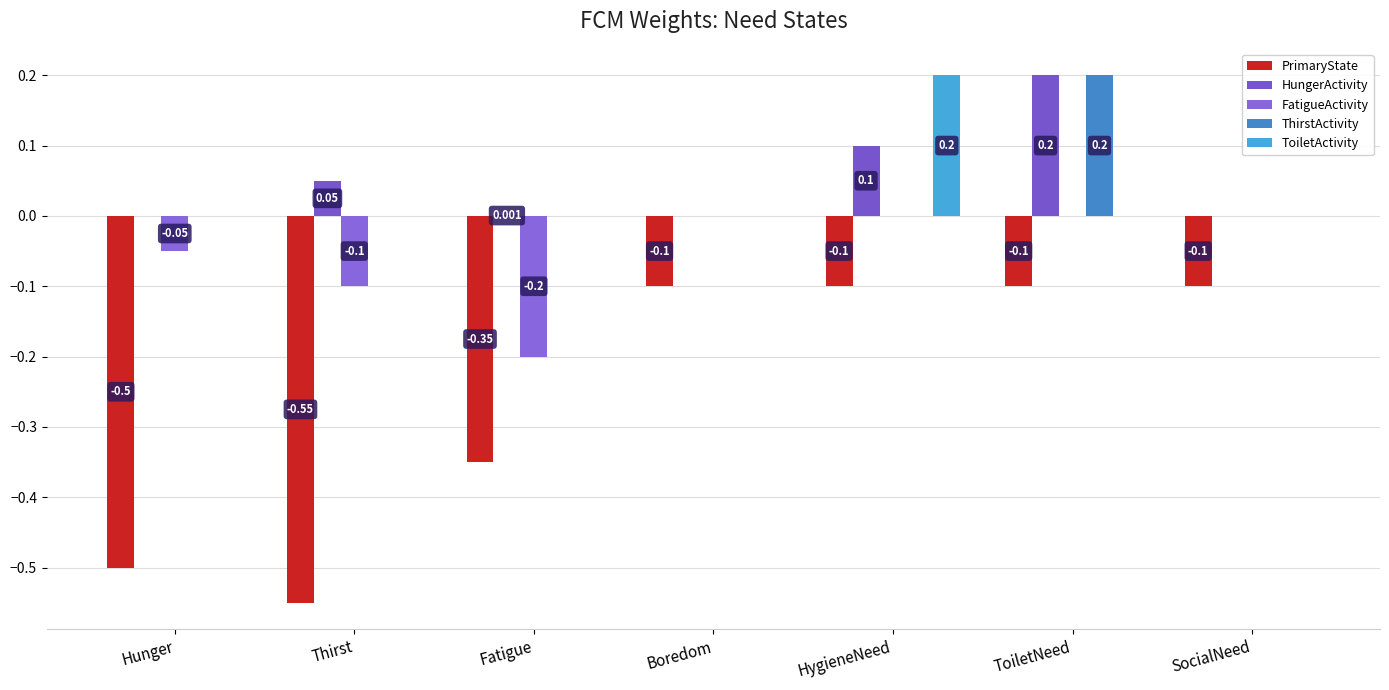

The ThirstActivity series shows -0.1 at Fatigue. True or false?

False